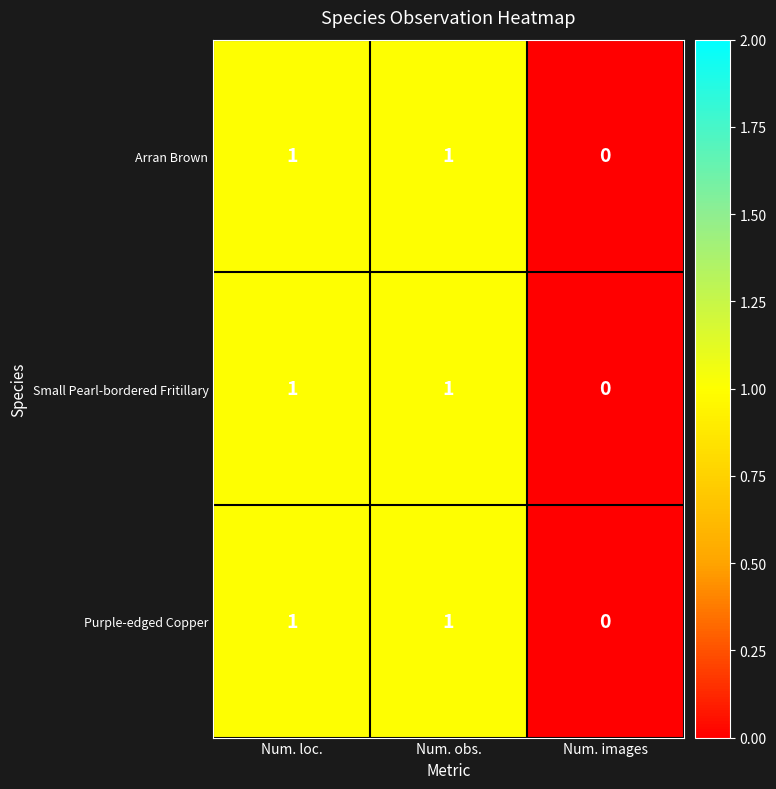

Reading right to left, transcribe all the data shown in this chart.

Arran Brown: Num. images=0	Num. obs.=1	Num. loc.=1
Small Pearl-bordered Fritillary: Num. images=0	Num. obs.=1	Num. loc.=1
Purple-edged Copper: Num. images=0	Num. obs.=1	Num. loc.=1